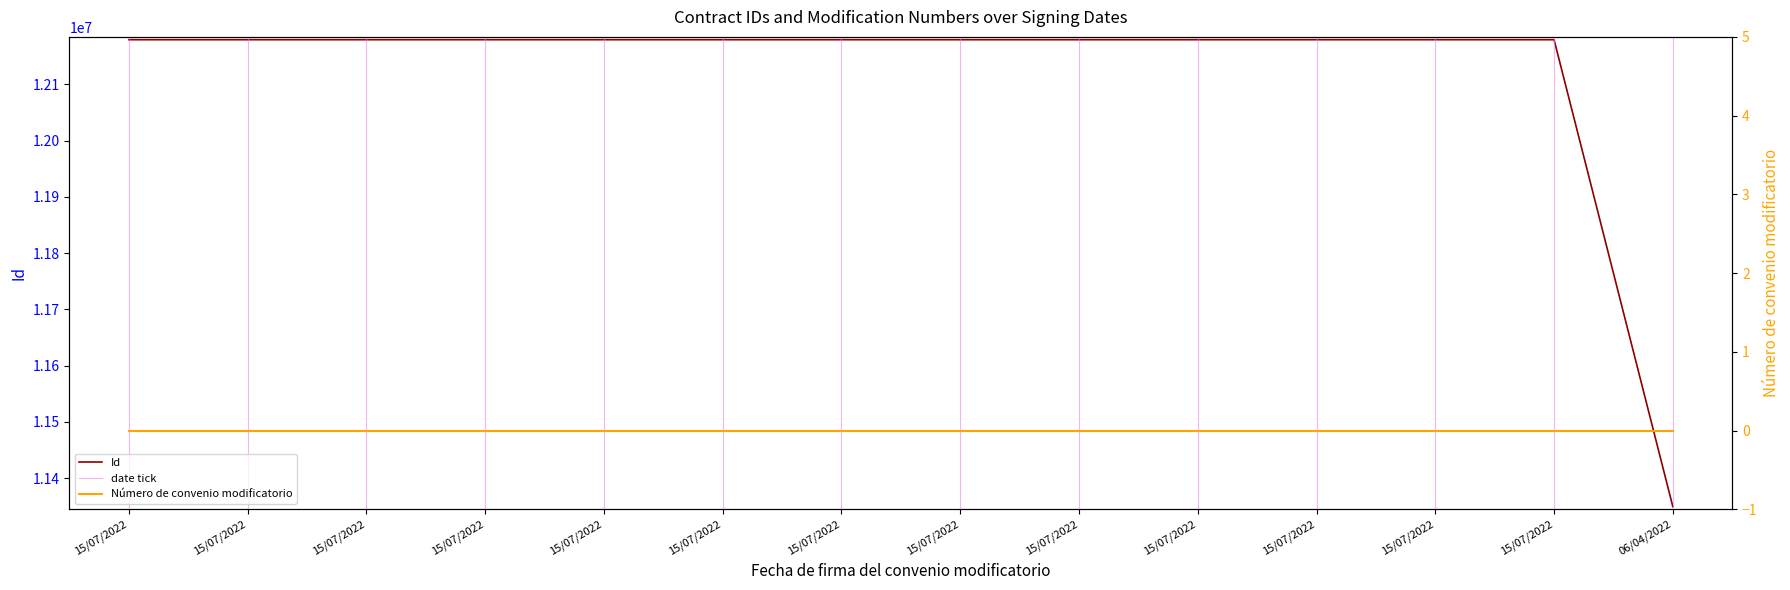

The value at 15/07/2022 is 16980642. True or false?

False